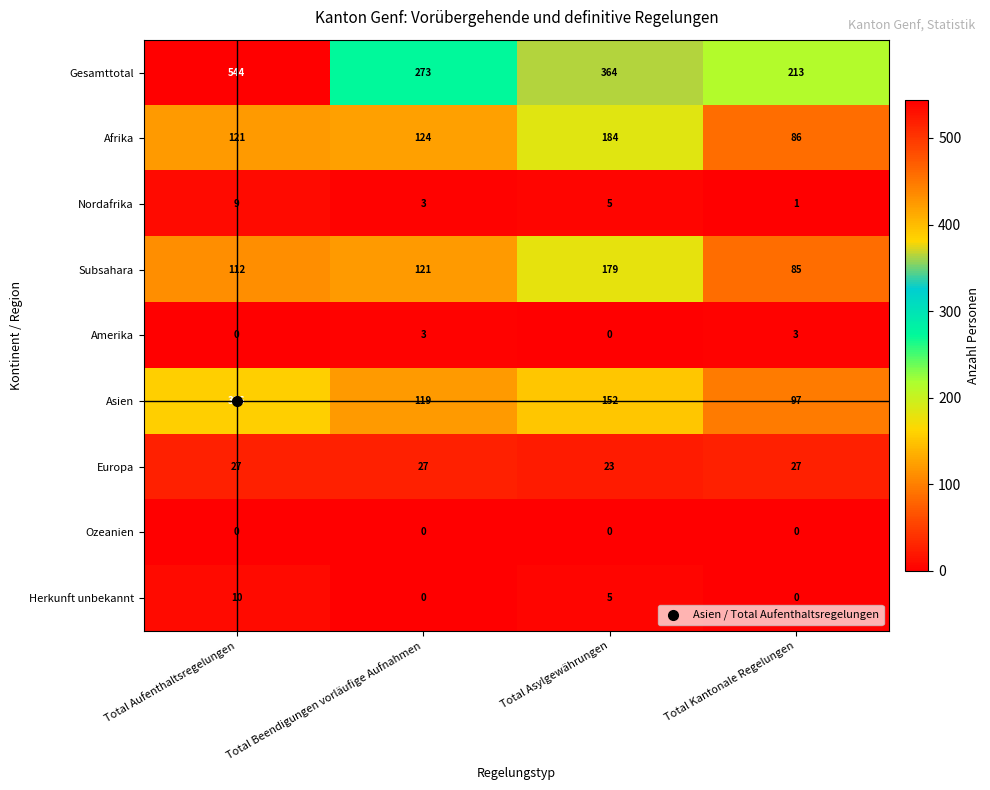

What is the total value across all series at Total Beendigungen vorläufige Aufnahmen?

670